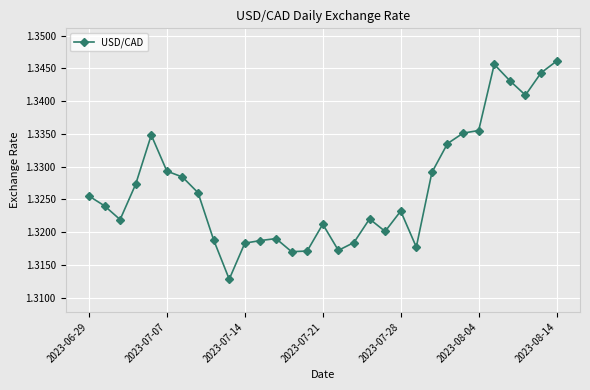

How many values are between 1 and 2?

31